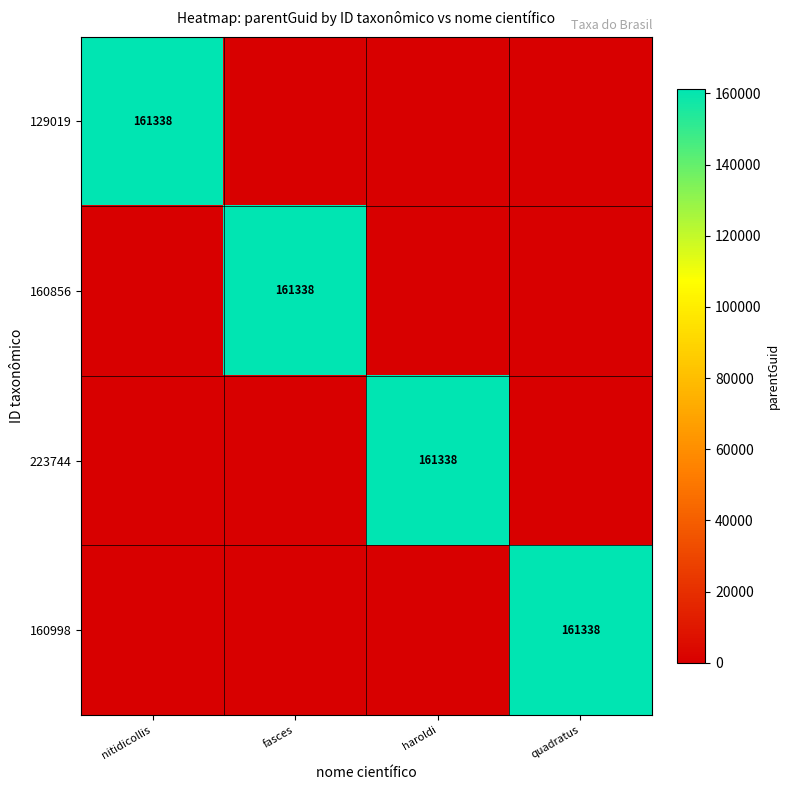

At how many categories does at least one series exceed 147327?

4